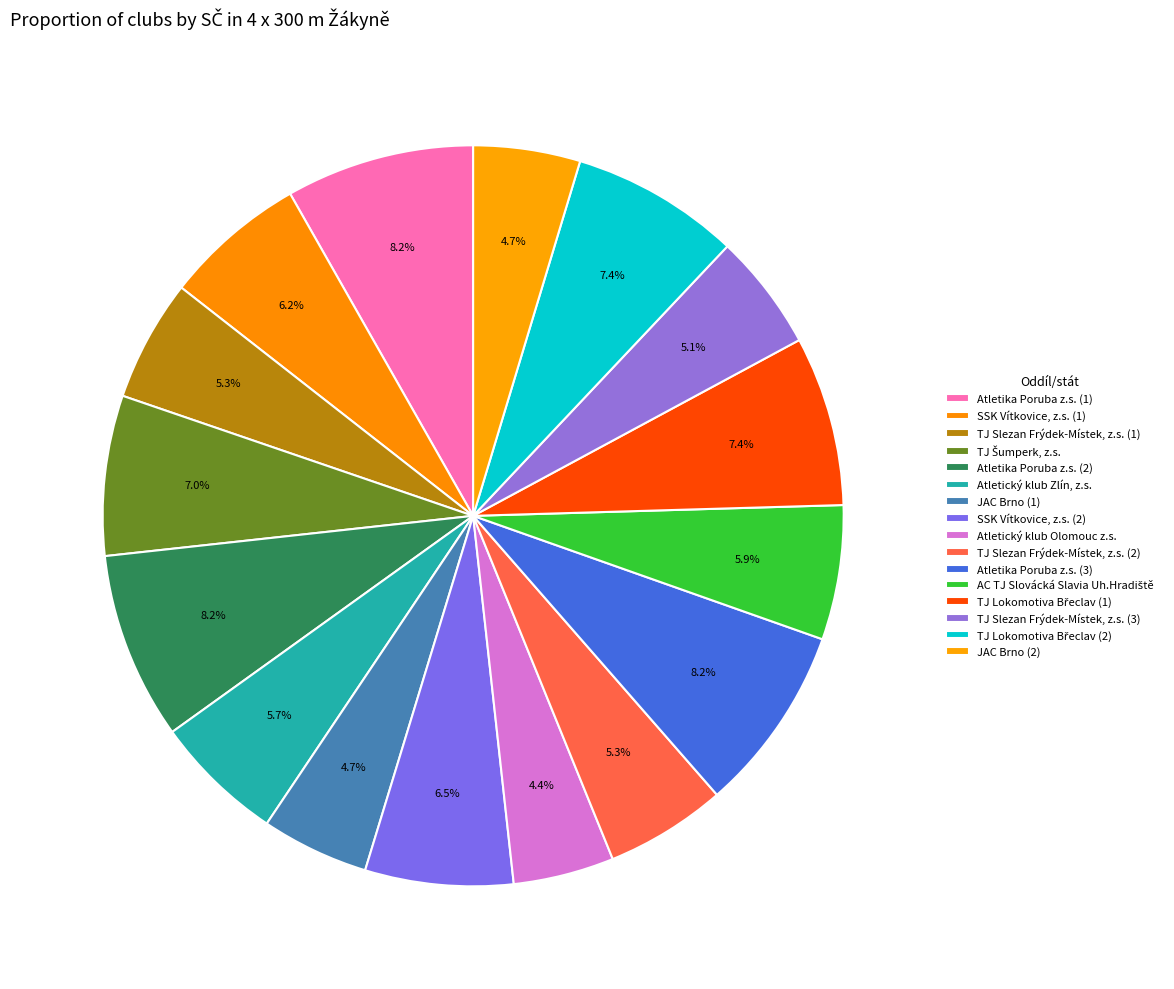

To the nearest percent, what portion does SSK Vítkovice, z.s. (2) represent?

6%